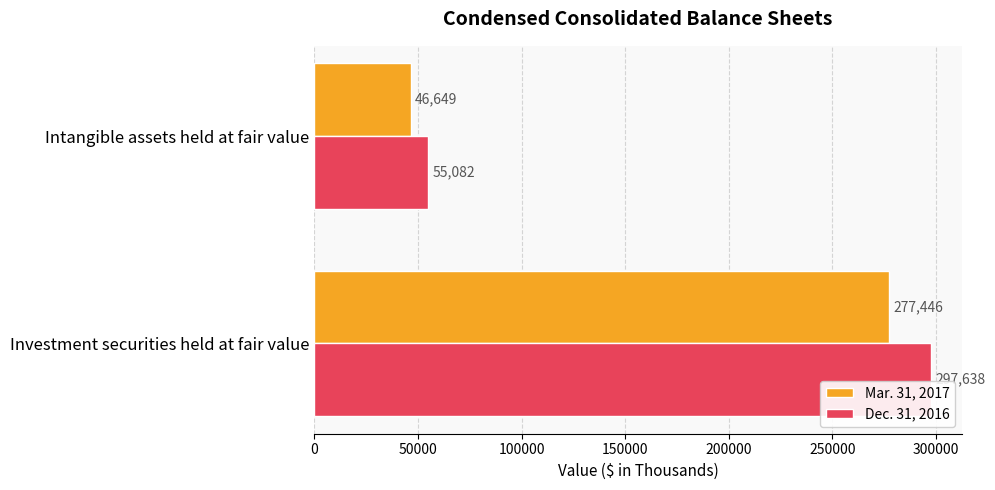

True or false: Dec. 31, 2016 has a value of 297638 at Investment securities held at fair value.

True